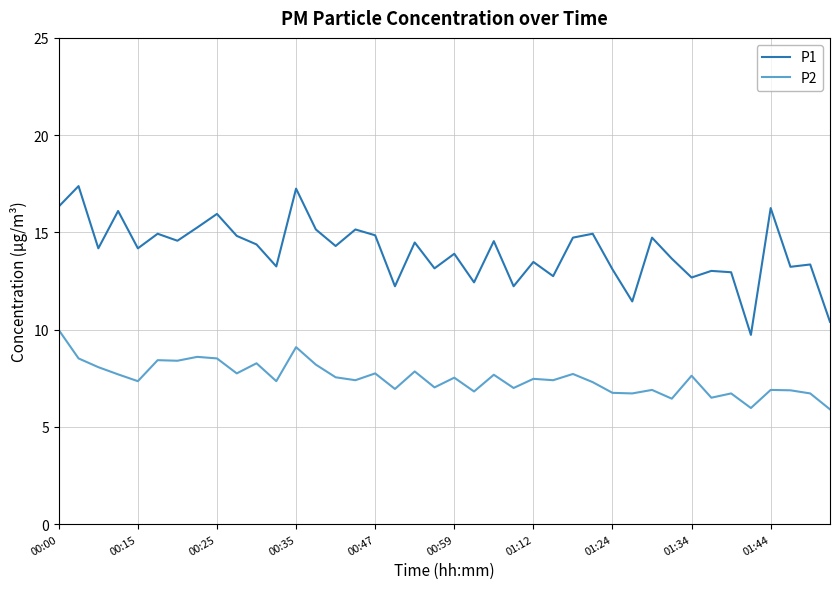

Which series has the largest total across all categories?

P1